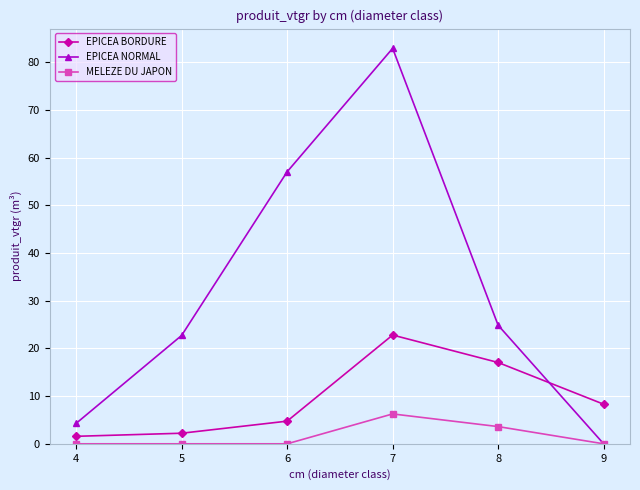

Is this an area chart (filled region under the line)?

No